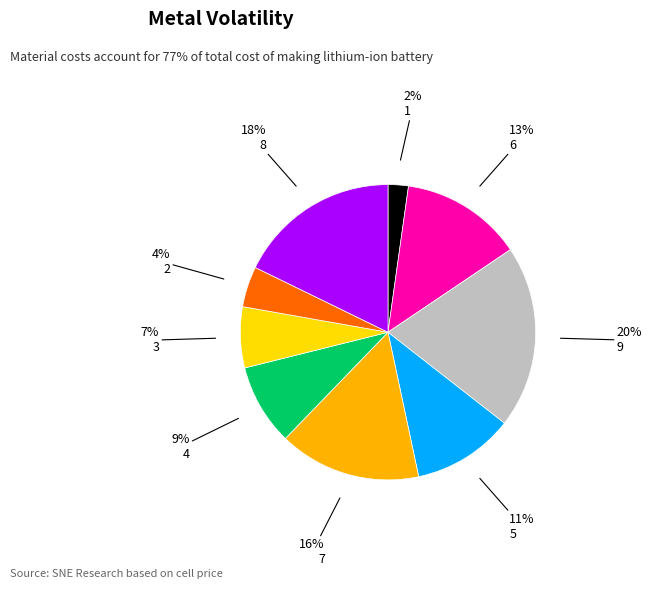

Rank the categories by value from highest to lowest.

9, 8, 7, 6, 5, 4, 3, 2, 1